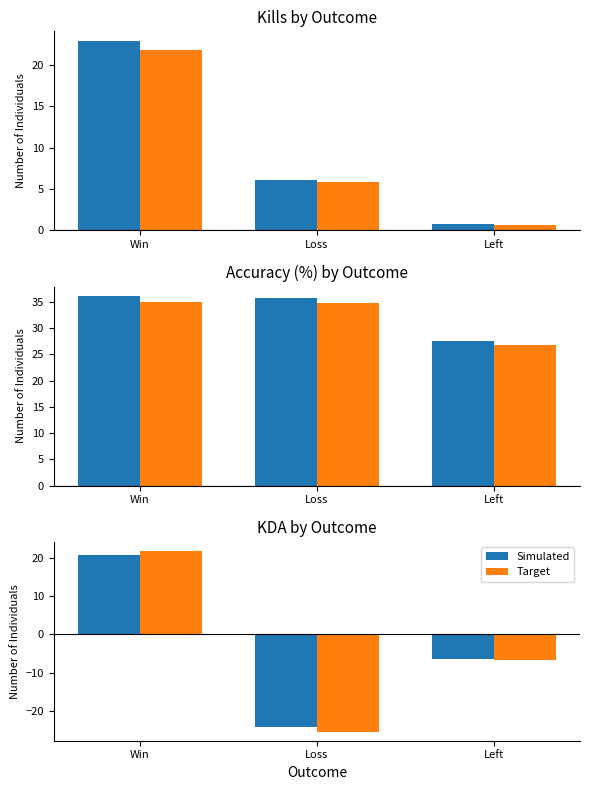

Reading left to right, extract all data points from this chart.

Simulated: 20.9	-24.3	-6.5
Target: 21.9	-25.5	-6.8